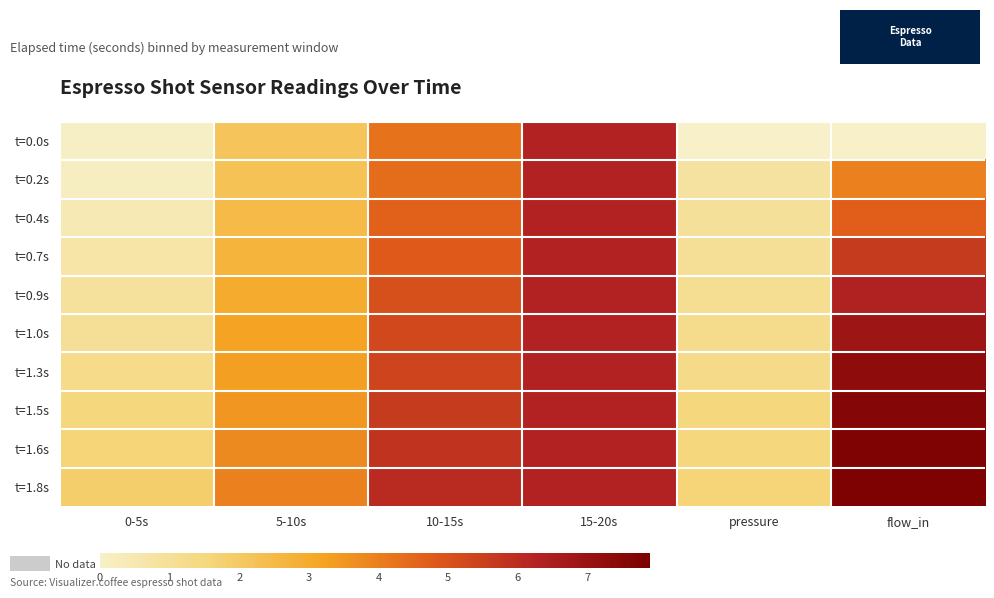

Reading left to right, list all the values displayed in this chart.

t=0.0s: 0-5s=0.0	5-10s=2.2	10-15s=4.2	15-20s=6.3	pressure=0.0	flow_in=0.0
t=0.2s: 0-5s=0.2	5-10s=2.2	10-15s=4.4	15-20s=6.3	pressure=0.8	flow_in=4.0
t=0.4s: 0-5s=0.4	5-10s=2.5	10-15s=4.6	15-20s=6.3	pressure=0.9	flow_in=4.7
t=0.7s: 0-5s=0.7	5-10s=2.7	10-15s=4.8	15-20s=6.3	pressure=1.0	flow_in=5.6
t=0.9s: 0-5s=0.9	5-10s=3.0	10-15s=5.0	15-20s=6.3	pressure=1.1	flow_in=6.3
t=1.0s: 0-5s=1.0	5-10s=3.2	10-15s=5.3	15-20s=6.3	pressure=1.2	flow_in=6.9
t=1.3s: 0-5s=1.3	5-10s=3.3	10-15s=5.4	15-20s=6.3	pressure=1.3	flow_in=7.3
t=1.5s: 0-5s=1.5	5-10s=3.5	10-15s=5.6	15-20s=6.3	pressure=1.5	flow_in=7.6
t=1.6s: 0-5s=1.6	5-10s=3.7	10-15s=5.9	15-20s=6.3	pressure=1.5	flow_in=7.7
t=1.8s: 0-5s=1.8	5-10s=4.0	10-15s=6.1	15-20s=6.3	pressure=1.6	flow_in=7.8